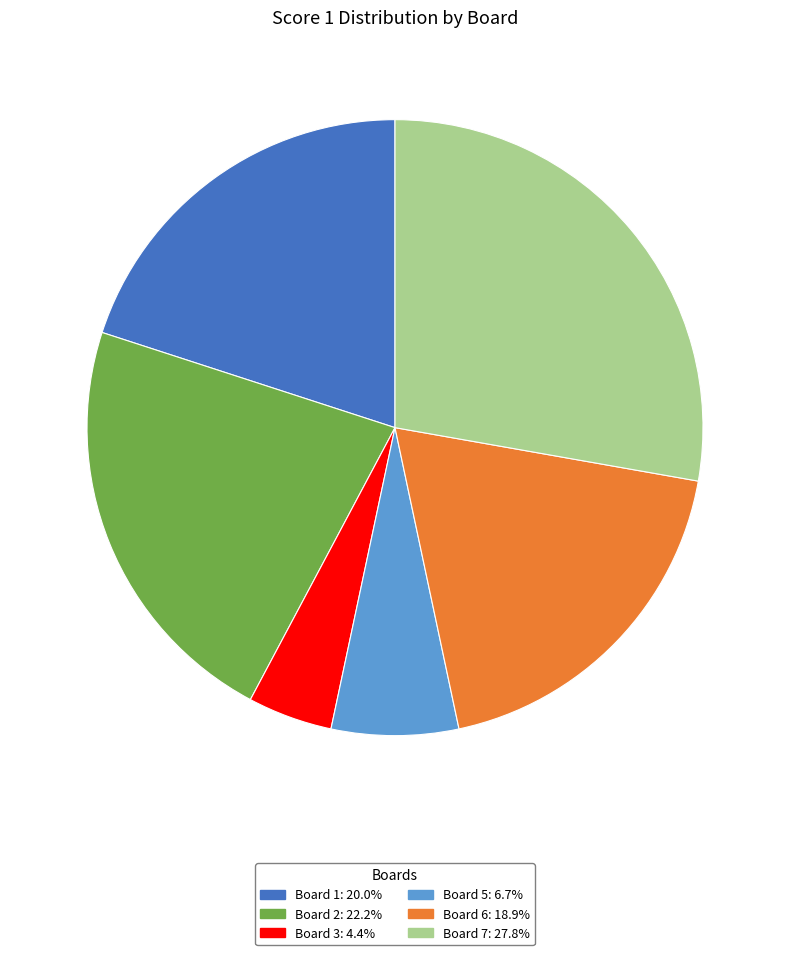

Is there any slice that represents more than half of the pie?

No